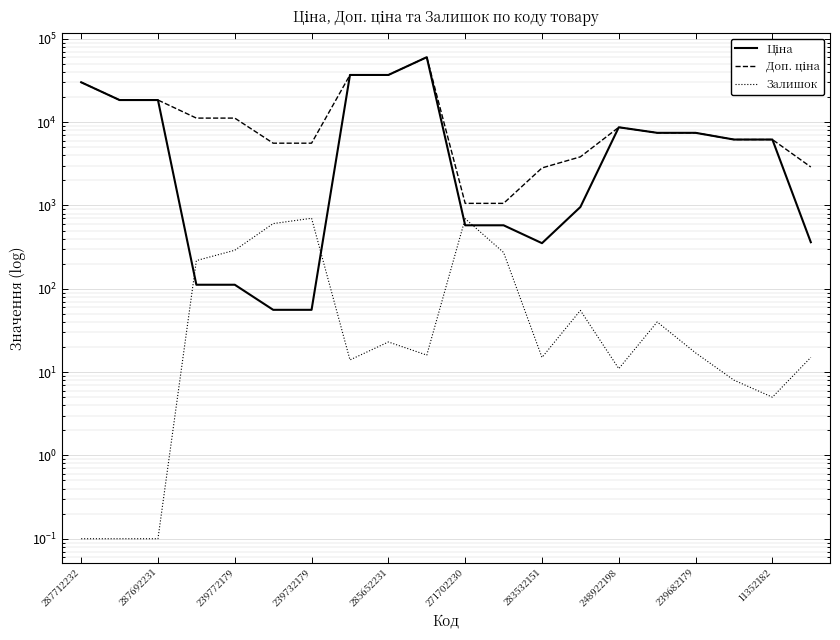

Reading left to right, list all the values displayed in this chart.

Ціна: 30102.8	18420.9	18420.9	111.8	111.8	55.9	55.9	36841.8	36841.8	60205.6	578.1	578.1	352.6	958.4	8679.5	7444.6	7444.6	6182.6	6182.6	362.1
Доп. ціна: 30102.8	18420.9	18420.9	11182.0	11182.0	5591.0	5591.0	36841.8	36841.8	60205.6	1060.0	1060.0	2821.2	3833.8	8679.5	7444.6	7444.6	6182.6	6182.6	2896.6
Залишок: 0.1	0.1	0.1	218.0	290.0	606.0	702.0	14.0	23.0	16.0	694.0	273.0	15.0	55.0	11.0	40.0	17.0	8.0	5.0	15.0